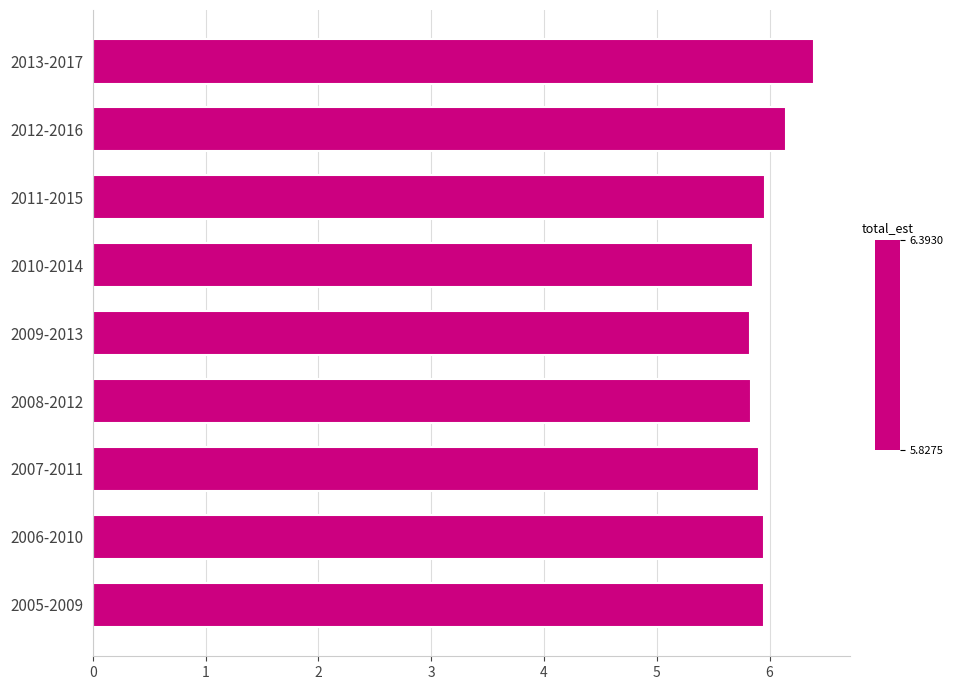

How many series are shown in this chart?

1